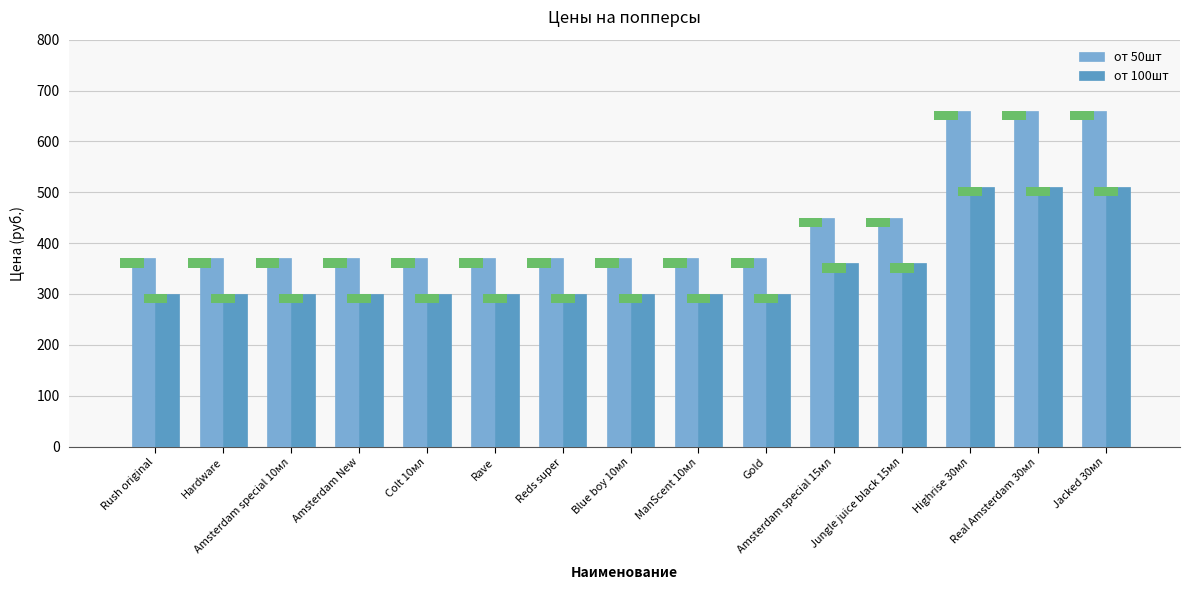

Reading left to right, list all the values displayed in this chart.

от 50шт: 370	370	370	370	370	370	370	370	370	370	450	450	660	660	660
от 100шт: 300	300	300	300	300	300	300	300	300	300	360	360	510	510	510